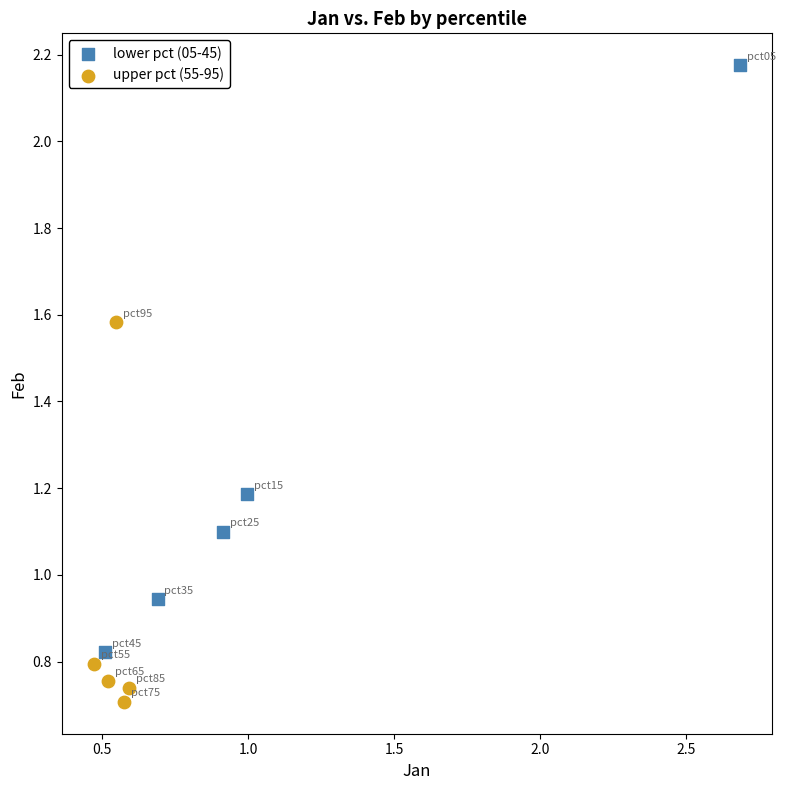

Which series contains the lowest Y value?

upper pct (55-95)